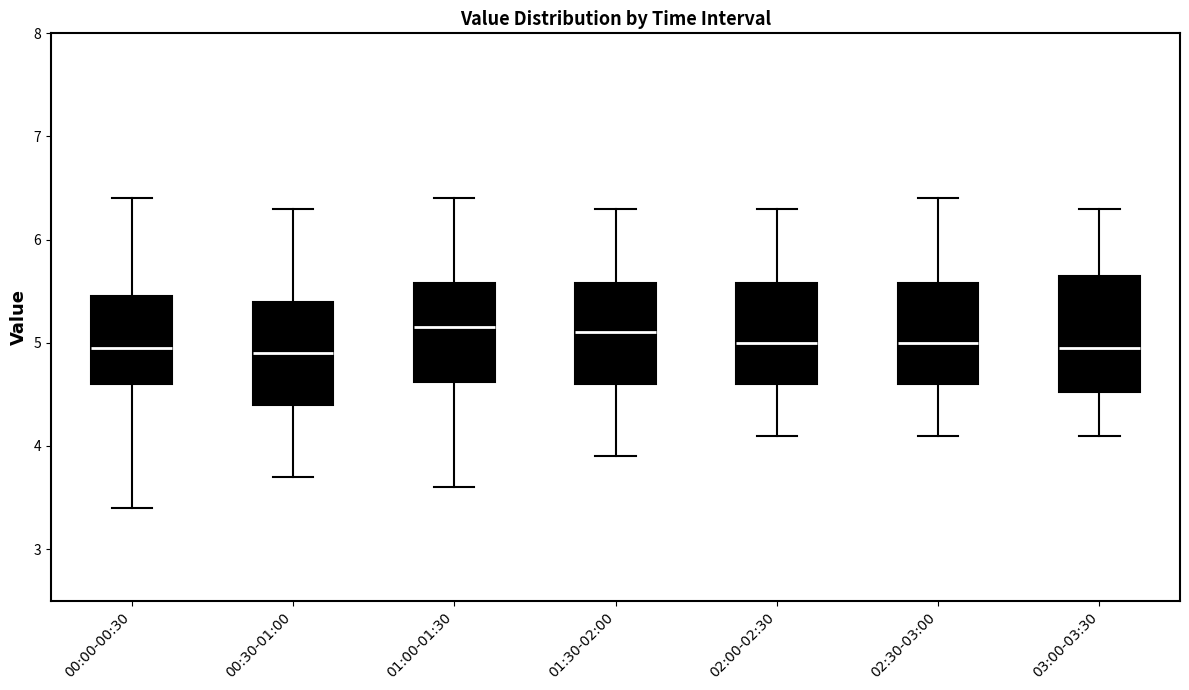

Reading left to right, read every box against the y-axis: the position of its median line, the range the box covers, and the ends of its whiskers. The values are not printed on the chart, so give them approximately, as read against the axis.

00:00-00:30: median 5.0, box 4.6 to 5.5, whiskers 3.4 to 6.4
00:30-01:00: median 4.9, box 4.4 to 5.4, whiskers 3.7 to 6.3
01:00-01:30: median 5.2, box 4.6 to 5.6, whiskers 3.6 to 6.4
01:30-02:00: median 5.1, box 4.6 to 5.6, whiskers 3.9 to 6.3
02:00-02:30: median 5.0, box 4.6 to 5.6, whiskers 4.1 to 6.3
02:30-03:00: median 5.0, box 4.6 to 5.6, whiskers 4.1 to 6.4
03:00-03:30: median 5.0, box 4.5 to 5.7, whiskers 4.1 to 6.3